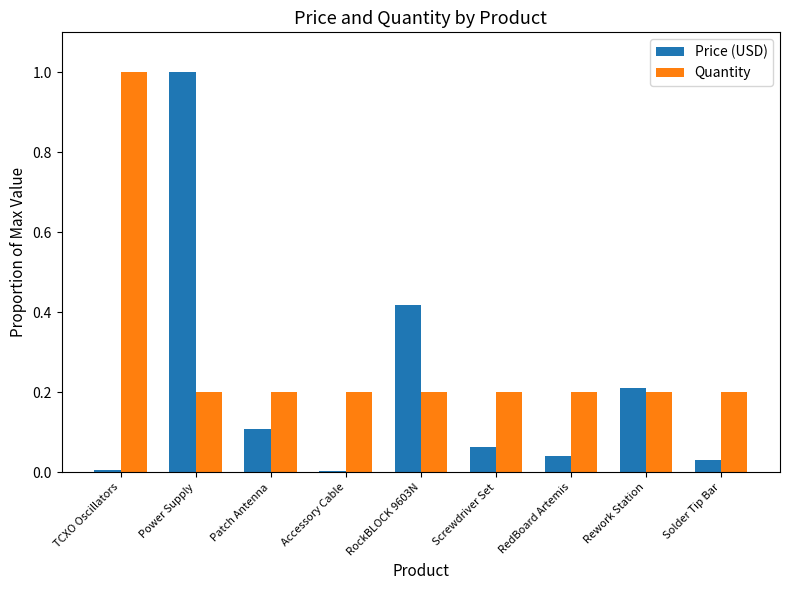

What is the maximum value for Price (USD)?

1.0